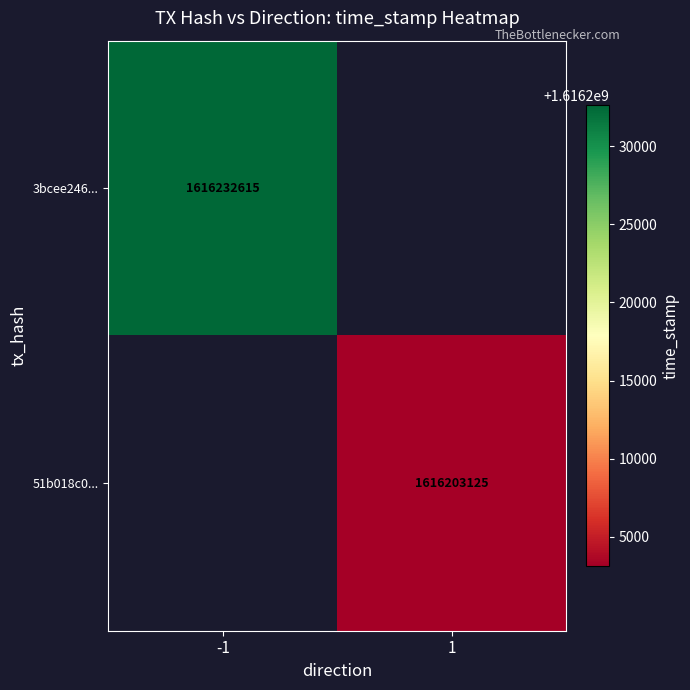

The value of 3bcee246... at -1 is 2624124255. True or false?

False